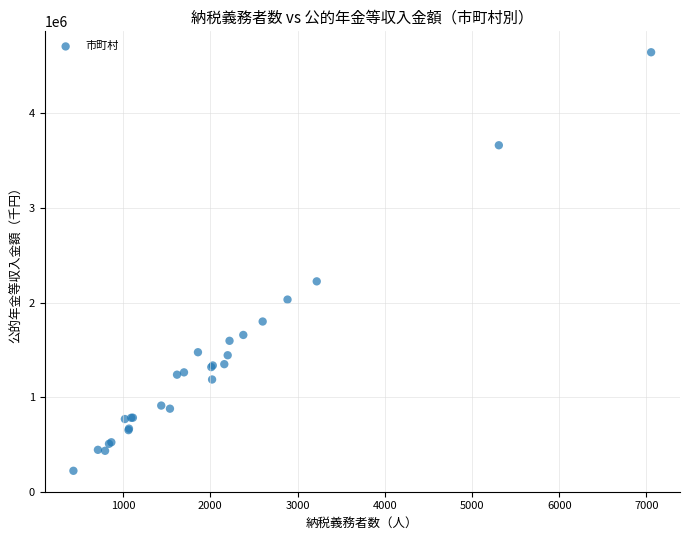

What Y value in the scatter plot is closest to 2434051?

2224356